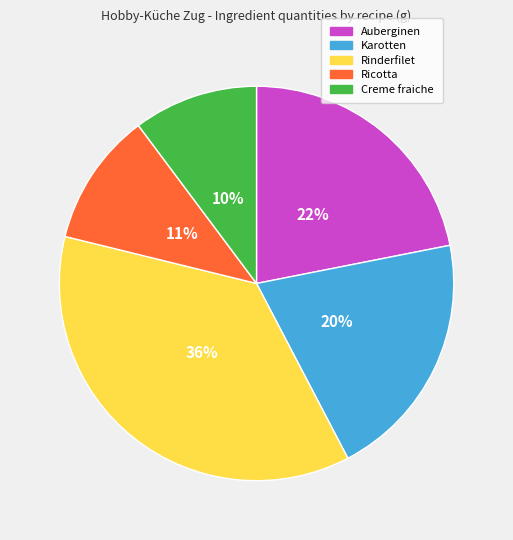

Is Creme fraiche the majority of the pie?

No